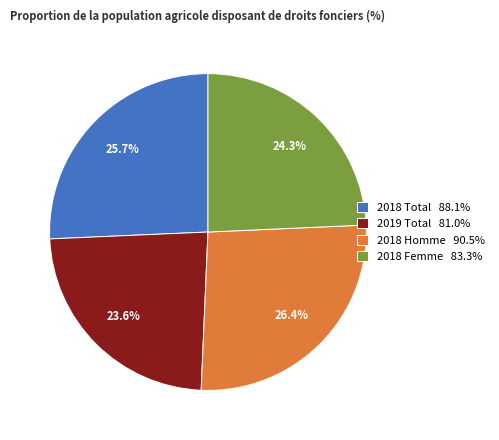

What percentage is the 2018 Homme slice, to the nearest percent?

26%